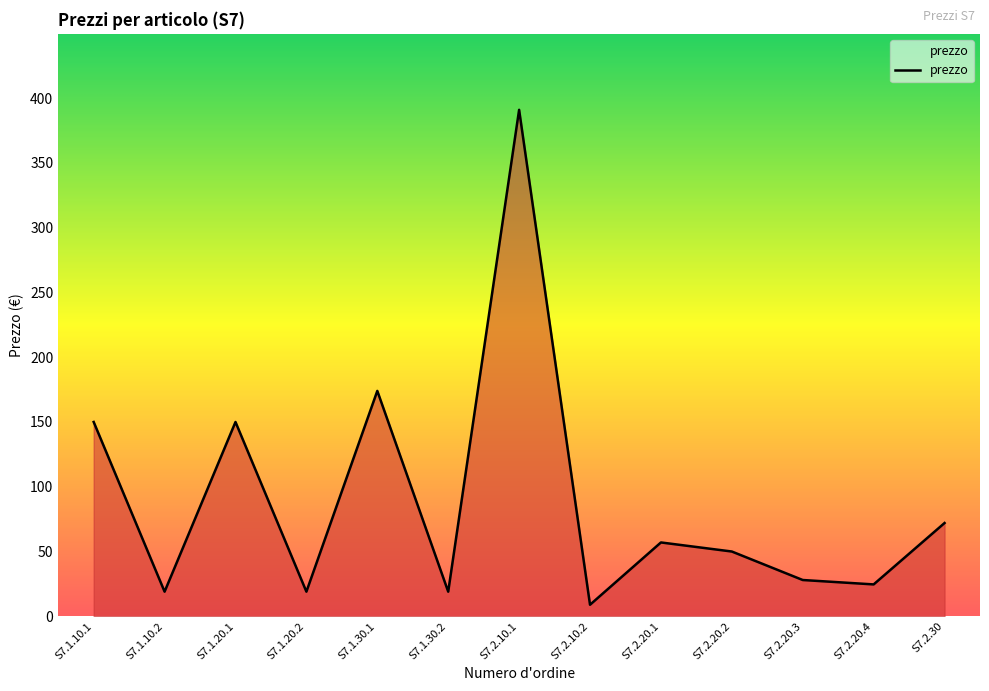

Where is the data nearest to the value 199?

S7.1.30.1